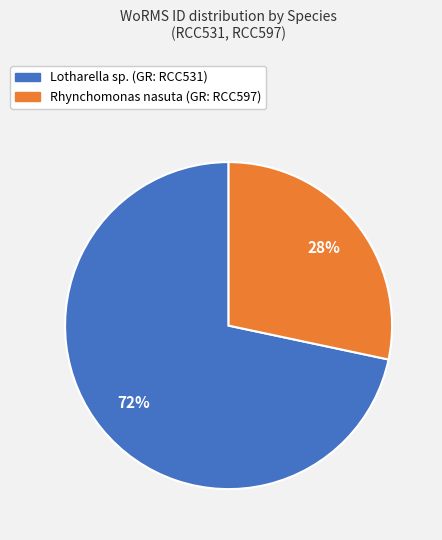

Combined, do Lotharella sp. and Rhynchomonas nasuta account for over 50%?

Yes